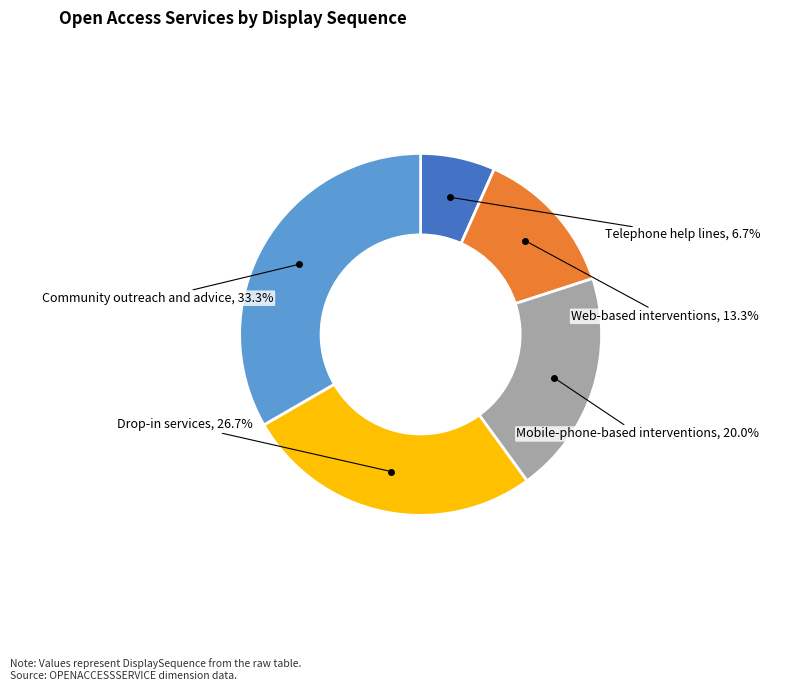

Does any single category account for the majority?

No